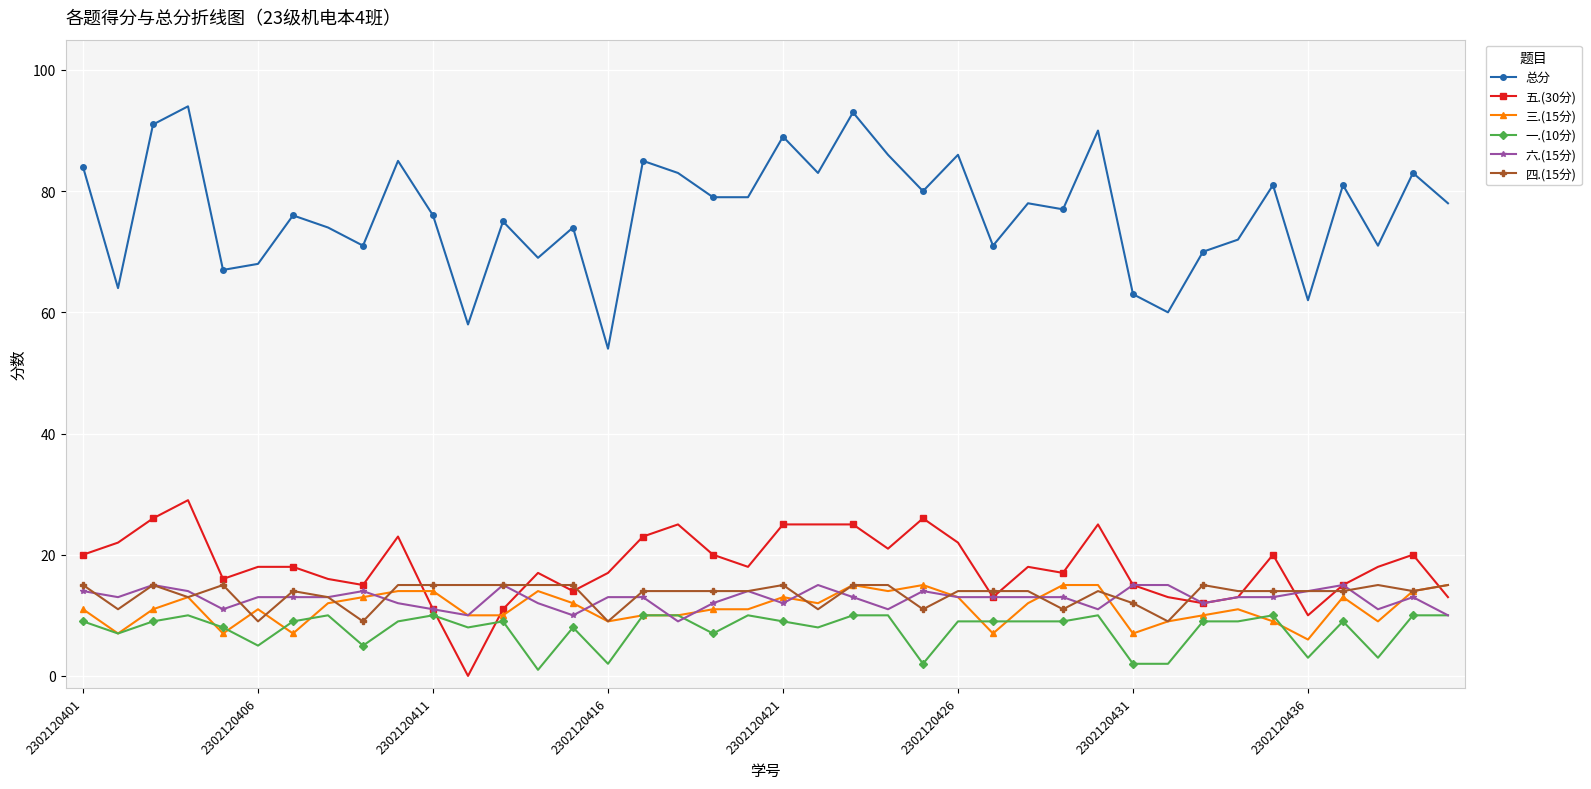

Which series has the widest spread of values?

总分